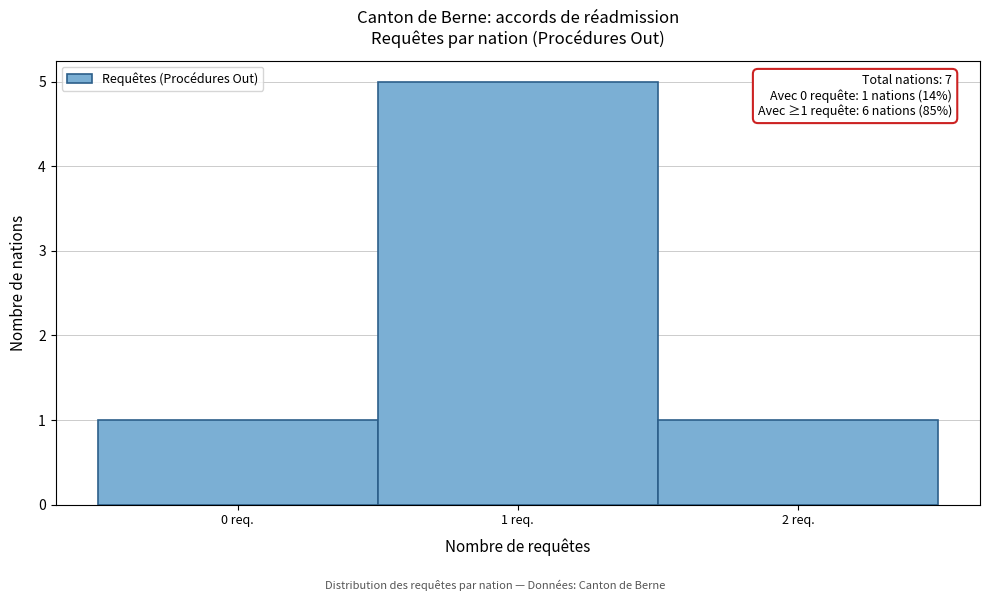

Which range on the x-axis has the tallest bar?

0.5 to 1.5